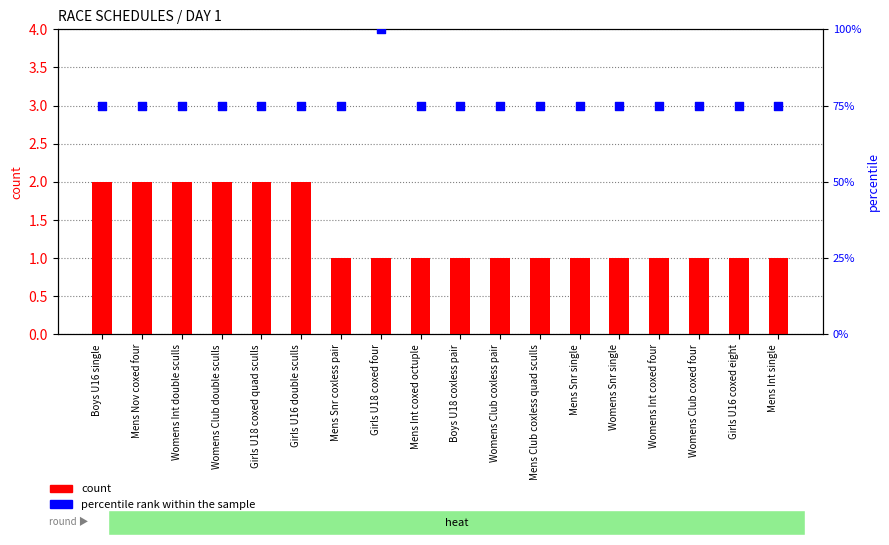

What is the total value across all series at Womens Int double sculls?

5